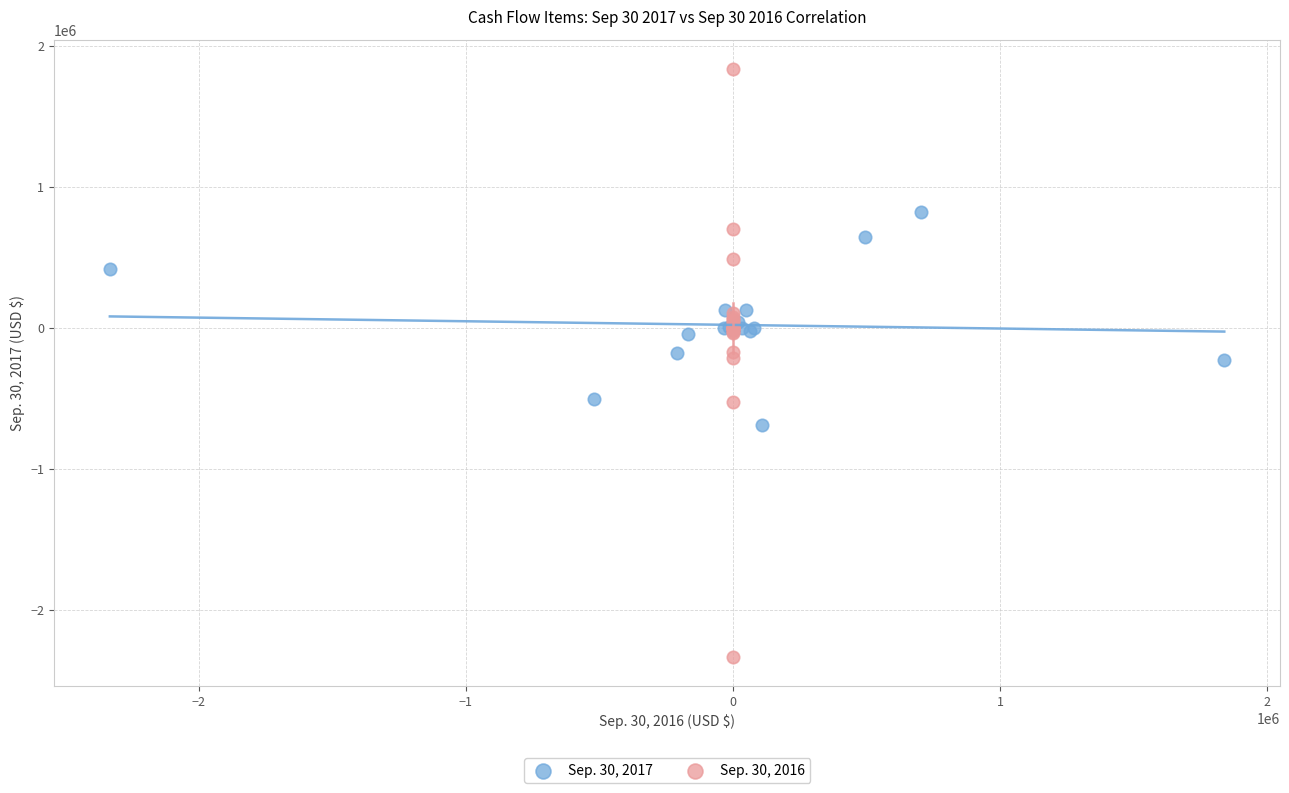

Which series has the widest spread of Y values?

Sep. 30, 2016